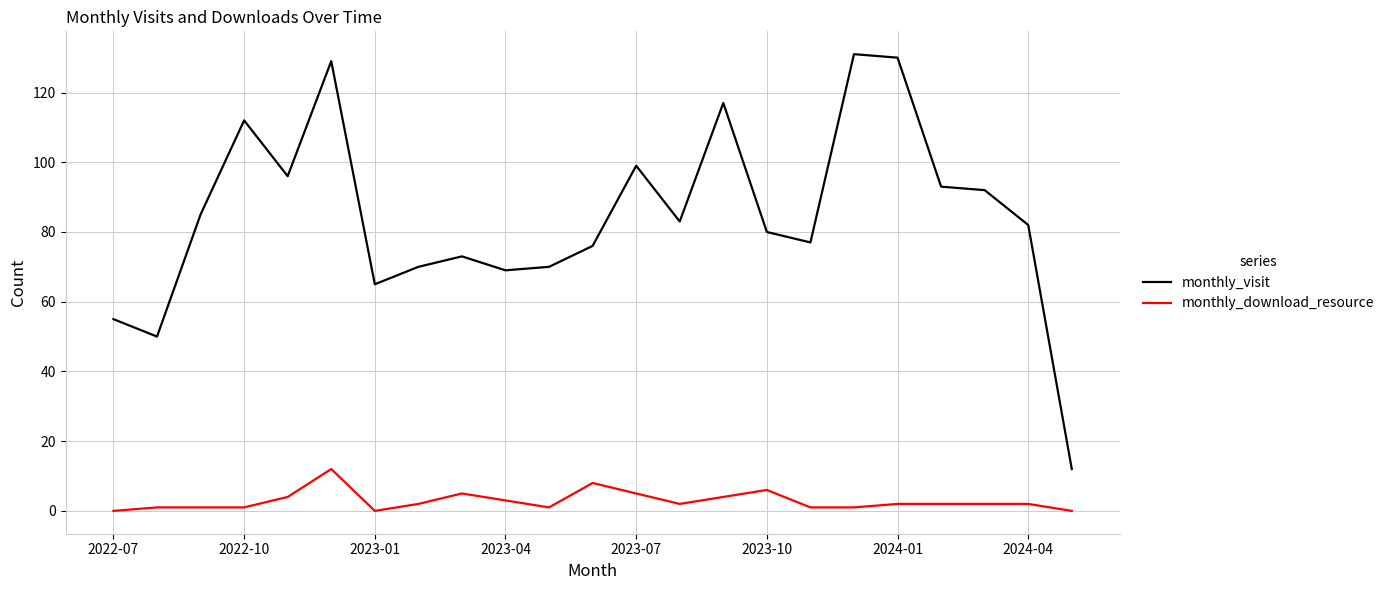

What is the difference between the maximum and minimum values in the monthly_visit series?

119